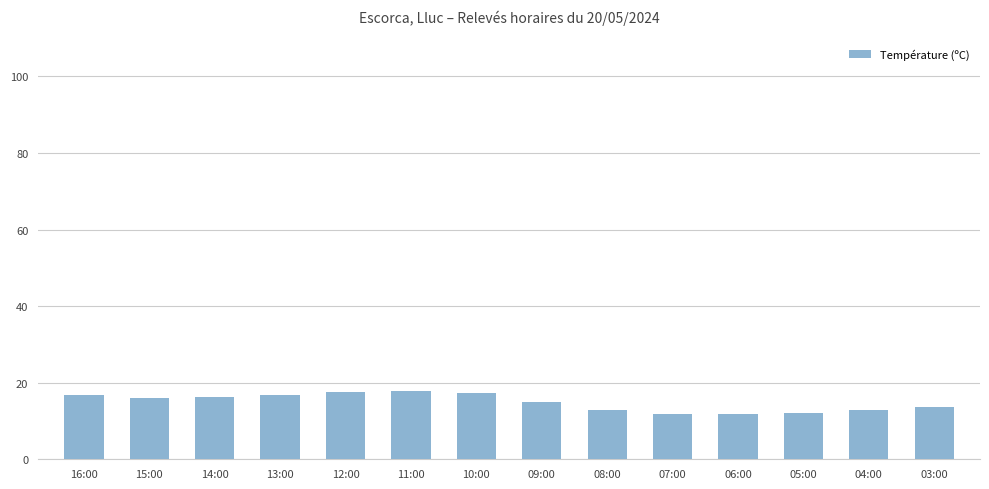

What is the label of the 7th bar from the left?

10:00